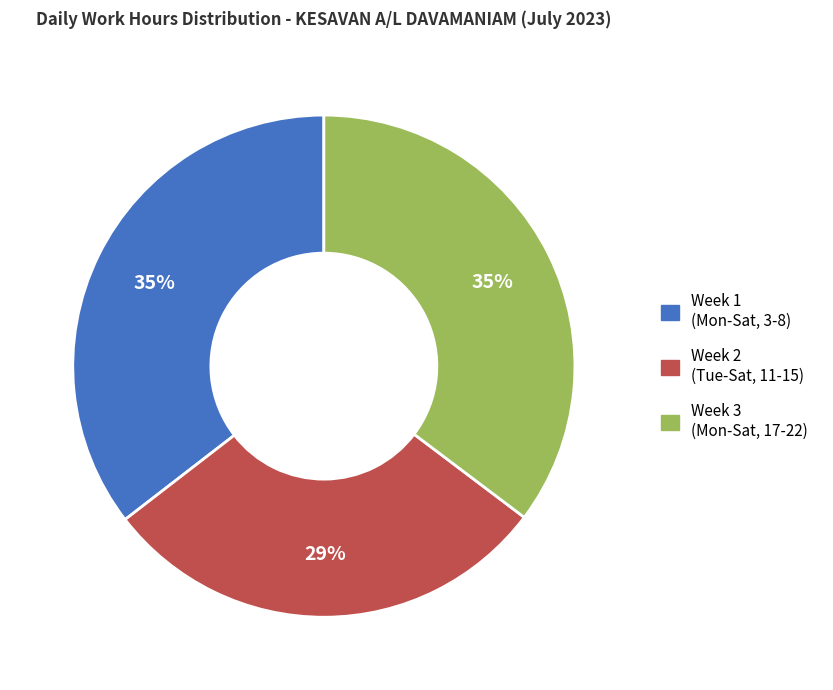

Is there any slice that represents more than half of the pie?

No